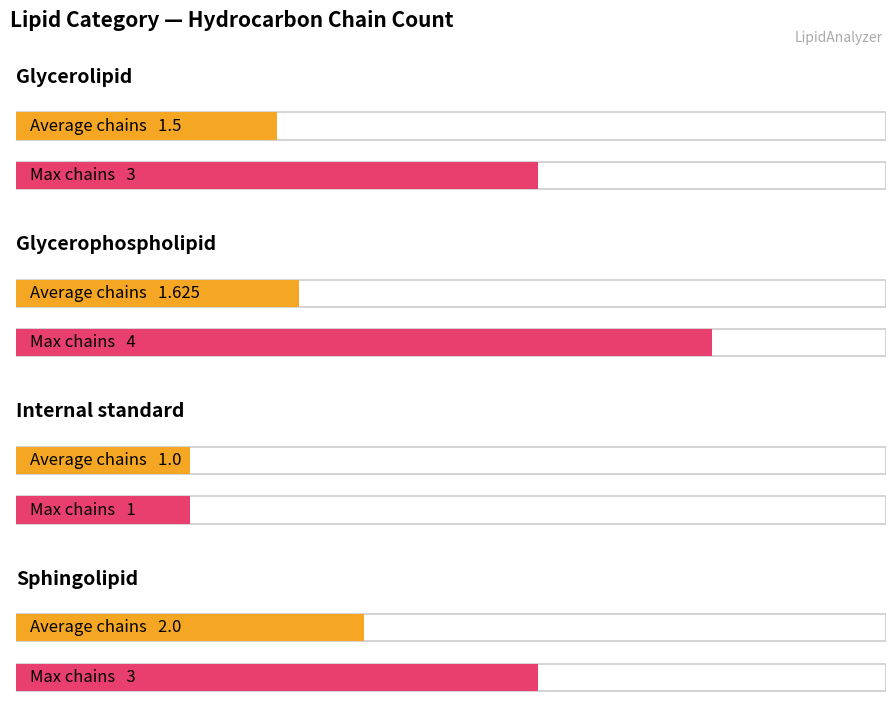

Count the number of categories in the chart.

4